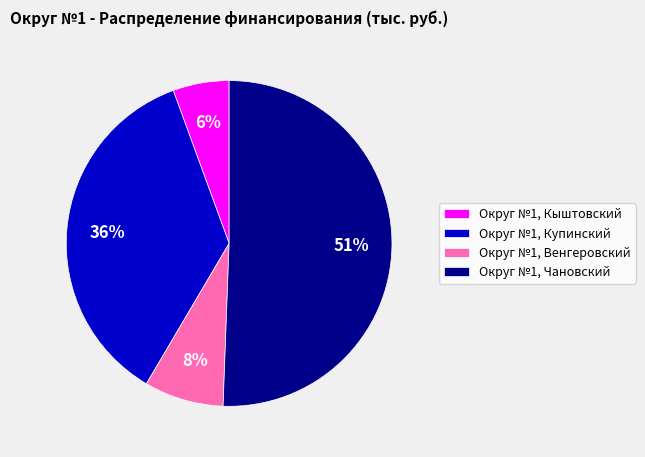

To the nearest percent, what is the difference between the largest and smallest slice percentages?

45%